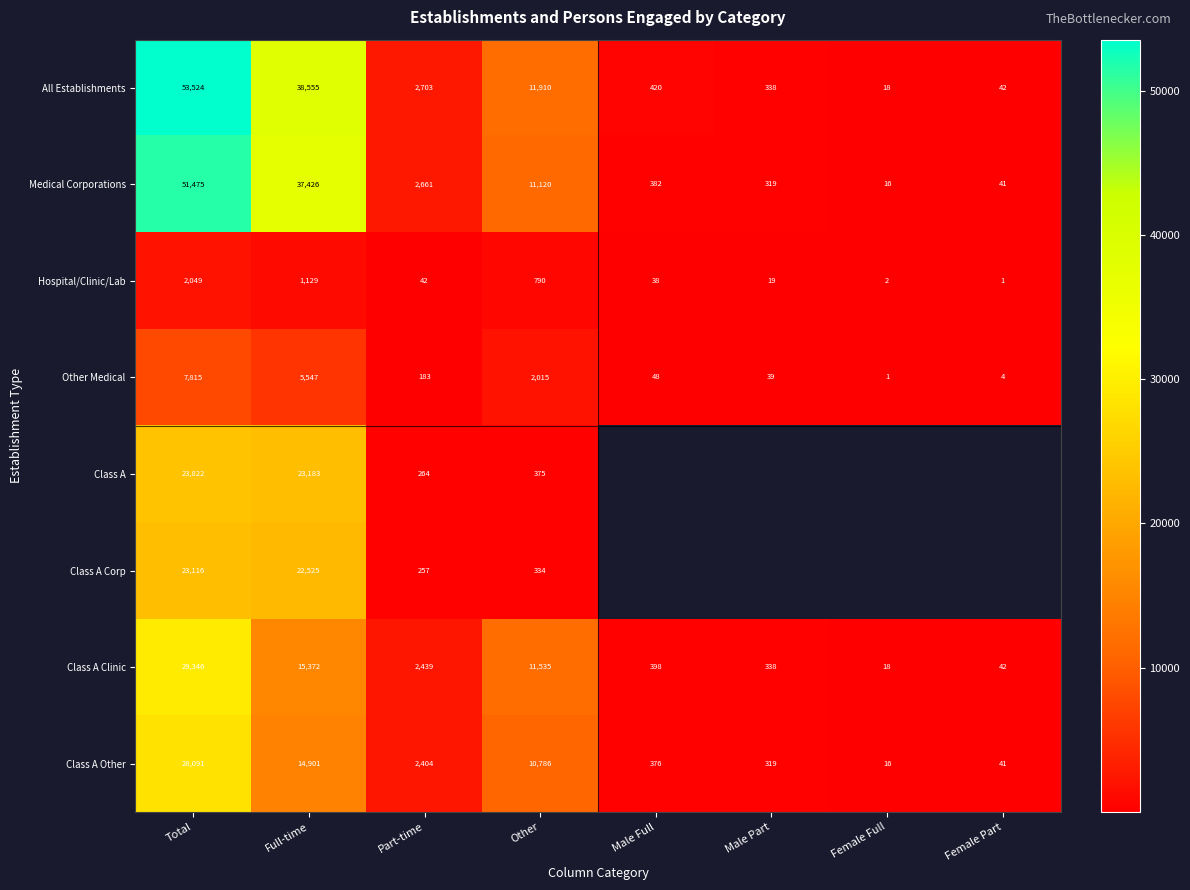

What is the spread (max minus min) of values at Total?

51475